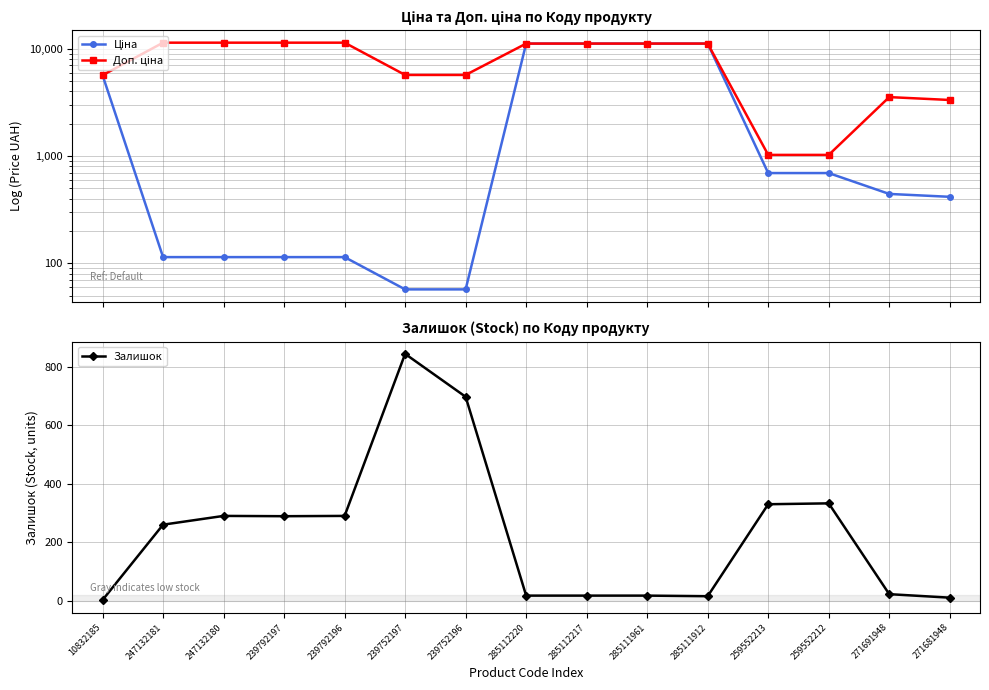

What is the label of the 1st point from the right?

271681948